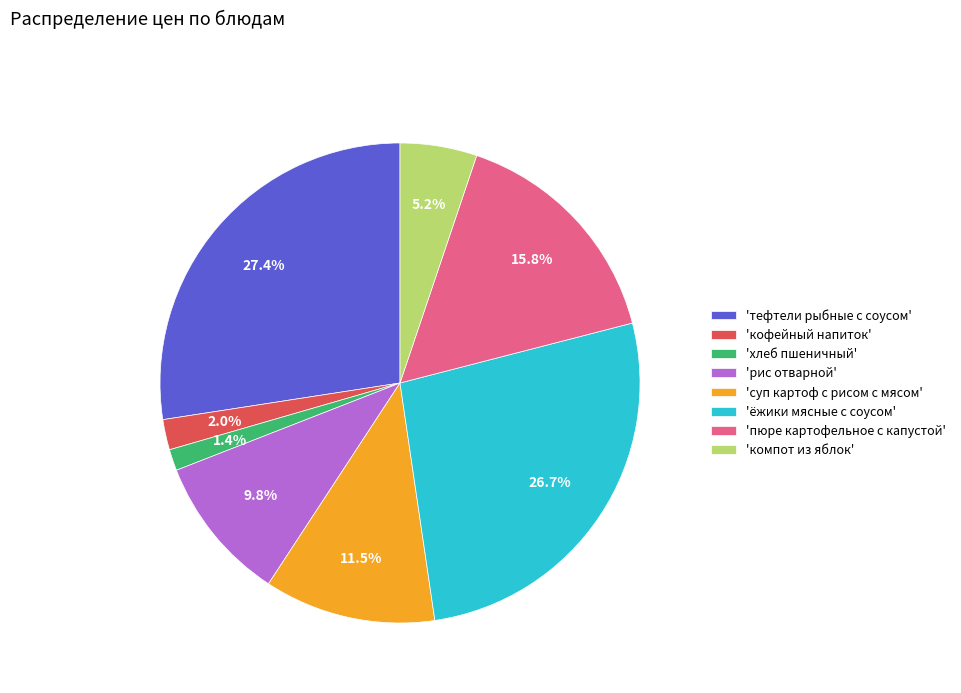

Between 'суп картоф с рисом с мясом' and 'пюре картофельное с капустой', which is larger?

'пюре картофельное с капустой'